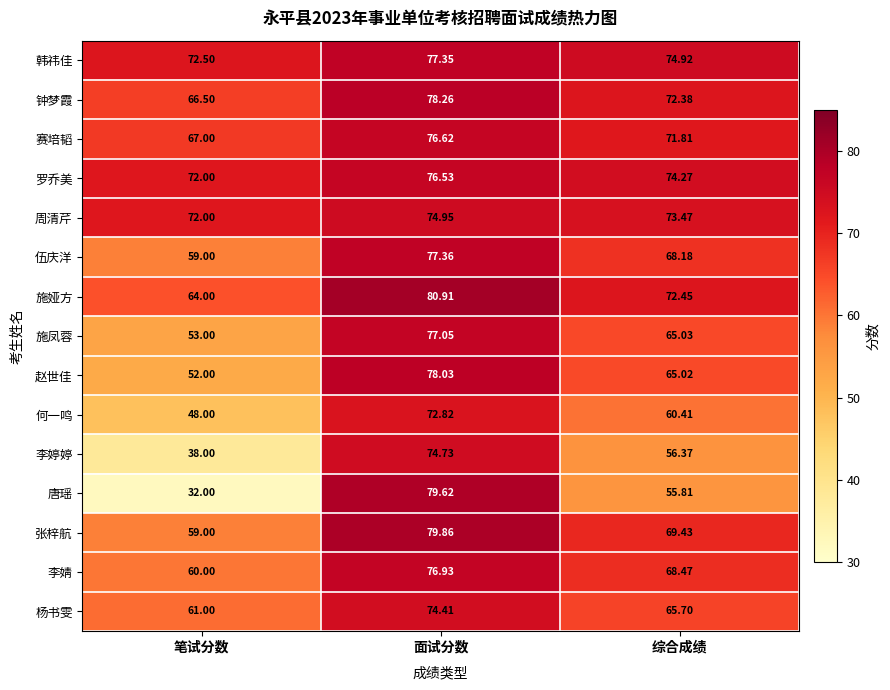

At which label does 赵世佳 first exceed 65?

面试分数